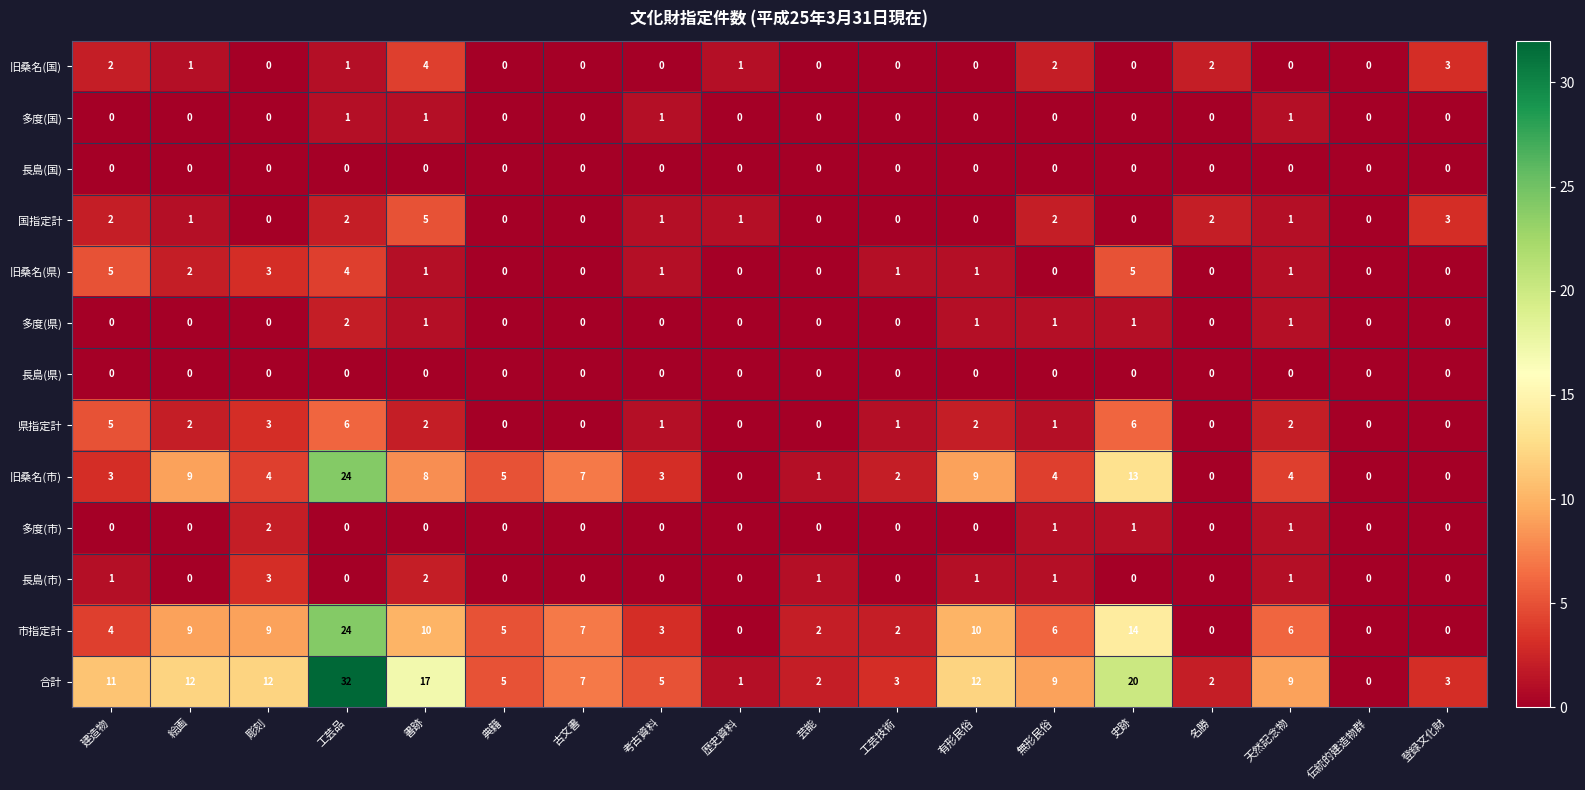

Count the 旧桑名(県) values in the range 0 to 2.

14